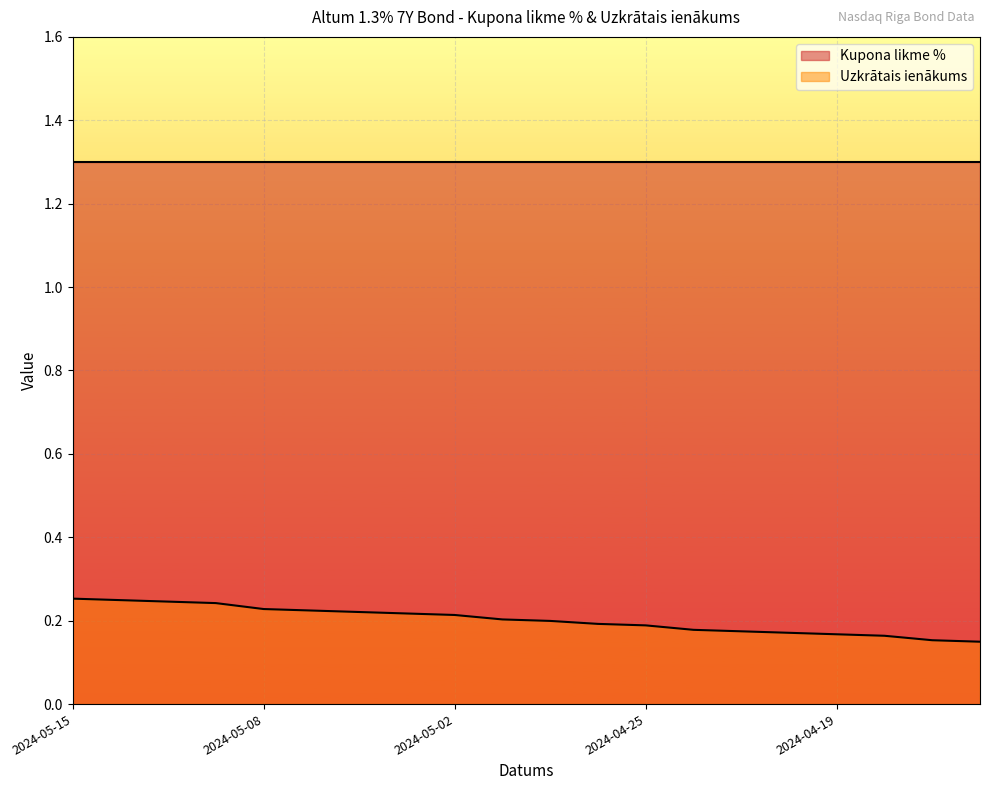

The chart shows a value of 0.3 at 2024-05-06. True or false?

False